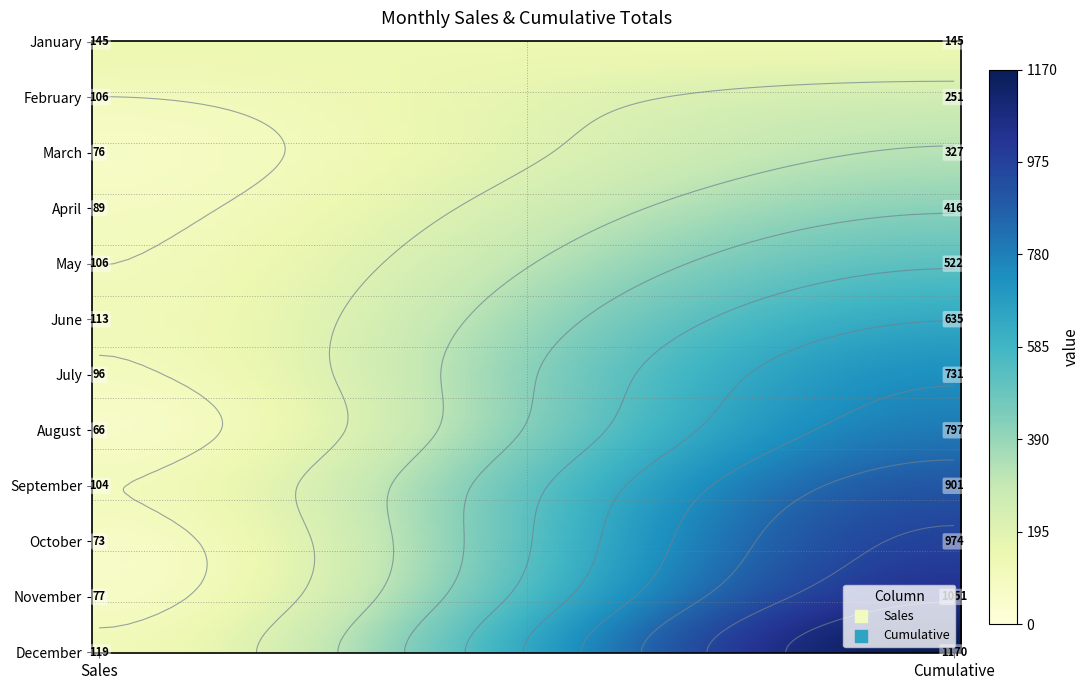

What is the approximate value of October at January?

73